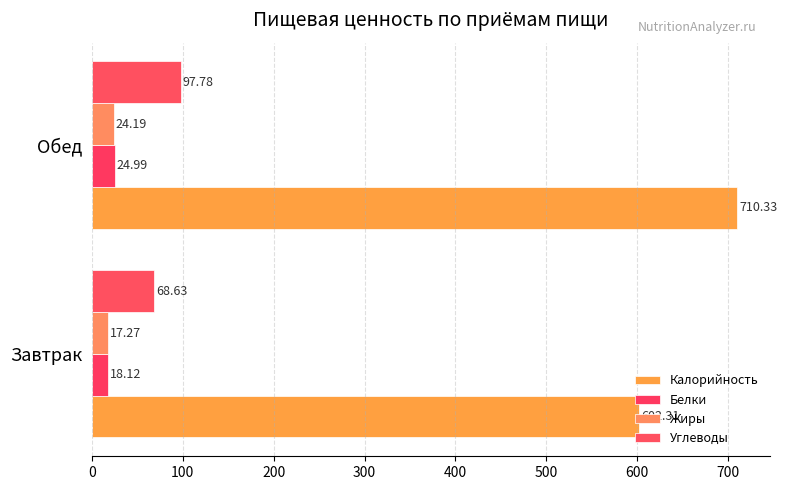

Reading left to right, what are all the values shown in this chart?

Калорийность: 602.3	710.3
Белки: 18.1	25.0
Жиры: 17.3	24.2
Углеводы: 68.6	97.8